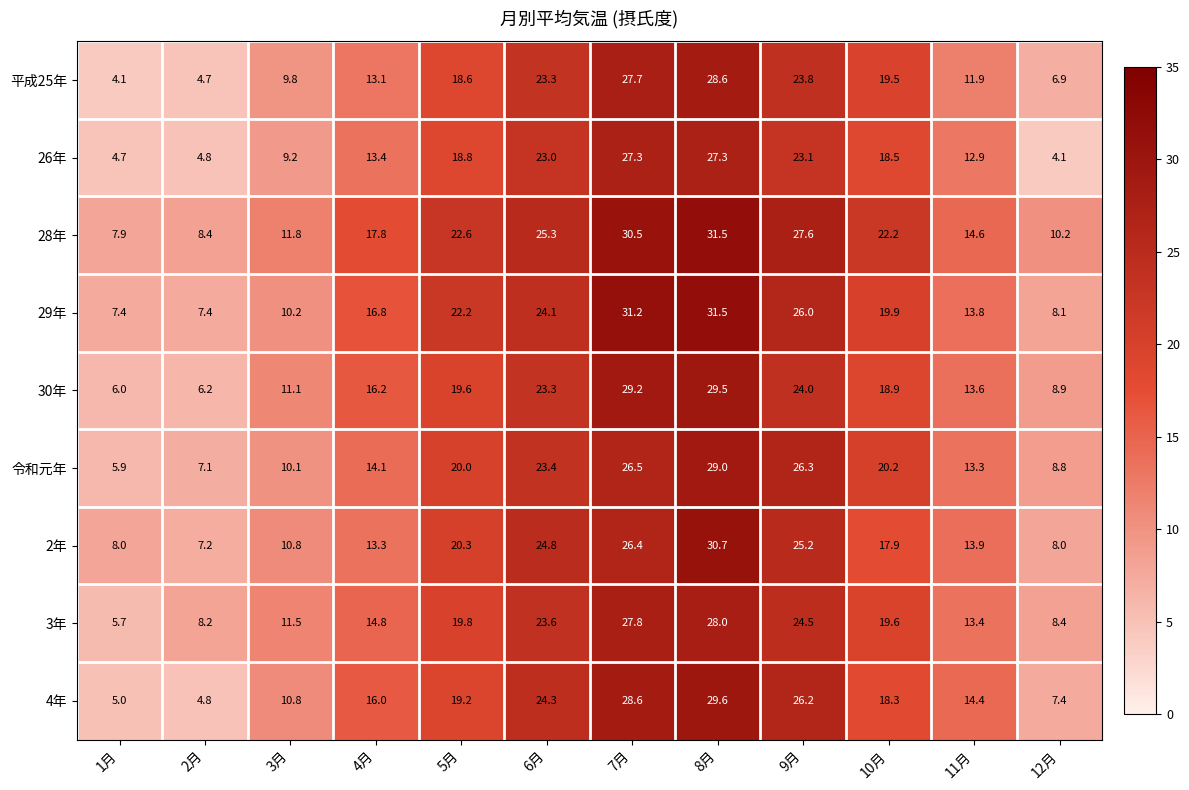

Which series has the largest total across all categories?

28年